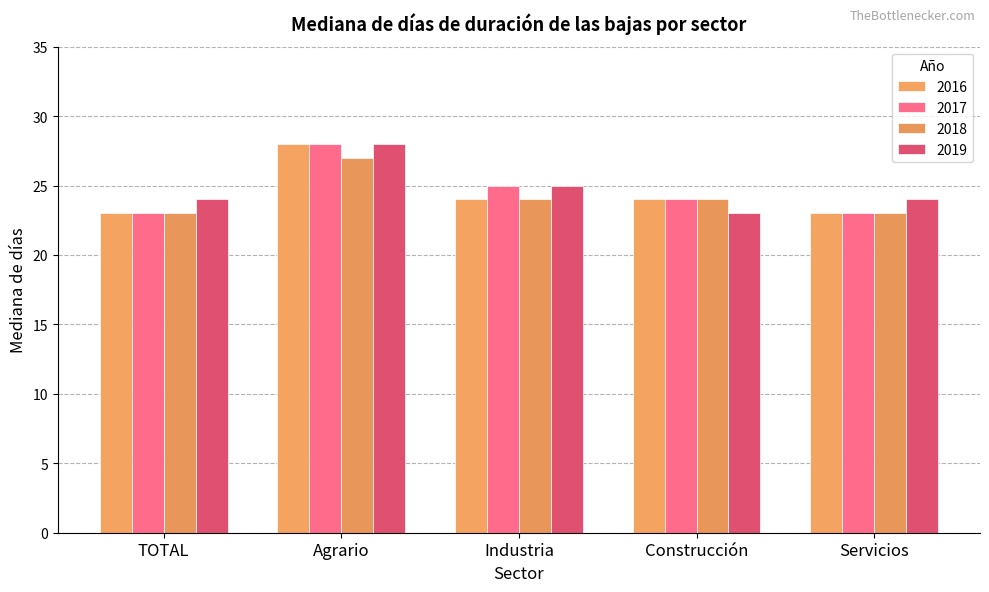

Reading right to left, transcribe all the data shown in this chart.

2016: 23	24	24	28	23
2017: 23	24	25	28	23
2018: 23	24	24	27	23
2019: 24	23	25	28	24